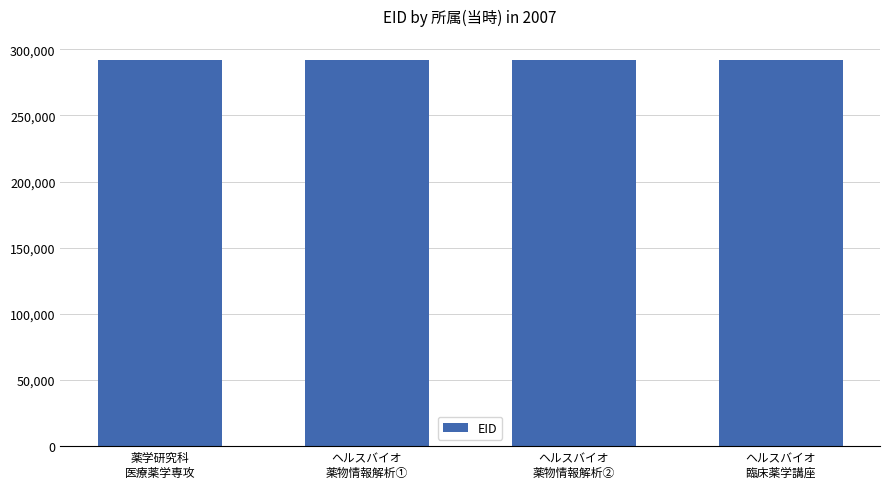

What is the minimum value shown in the chart?

292150